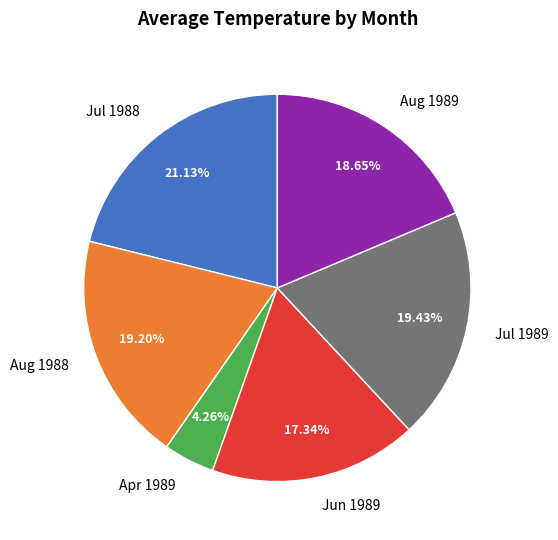

To the nearest percent, what is the difference between the largest and smallest slice percentages?

17%